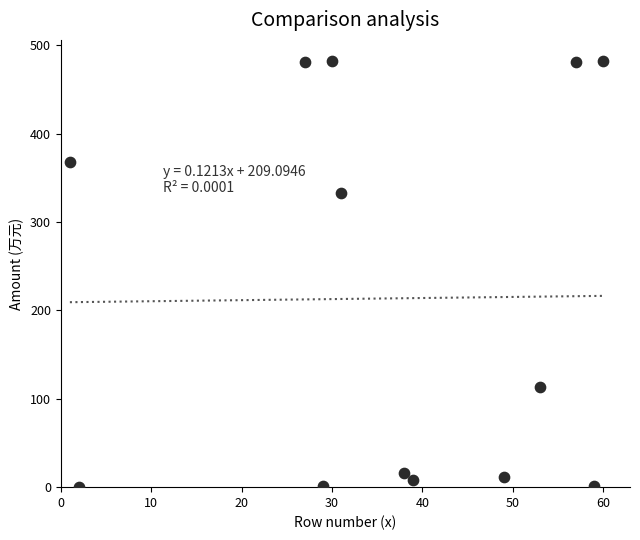

What is the range of Y values (max minus min)?

481.8